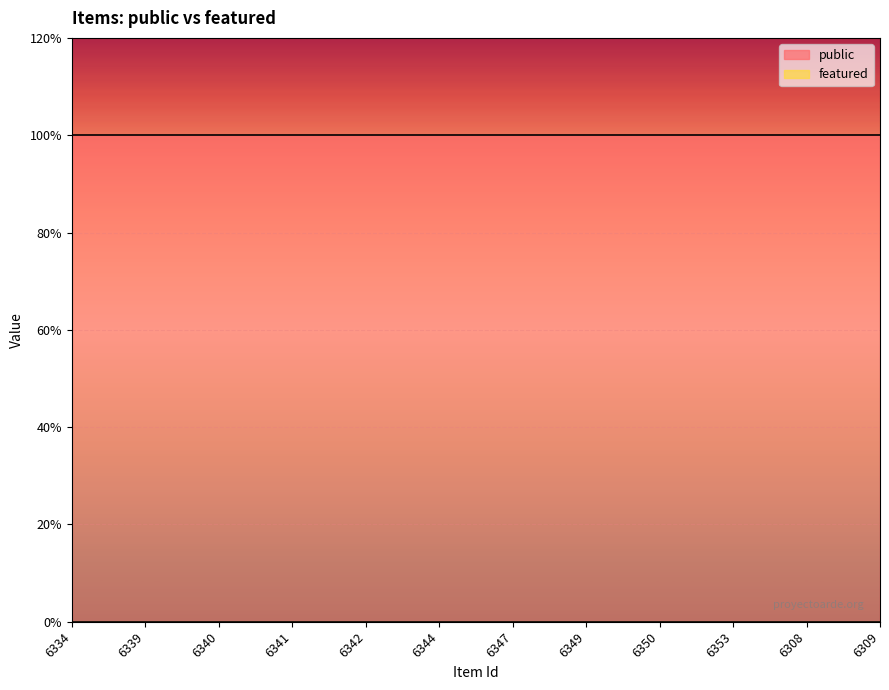

What is the sum of all public values?

12